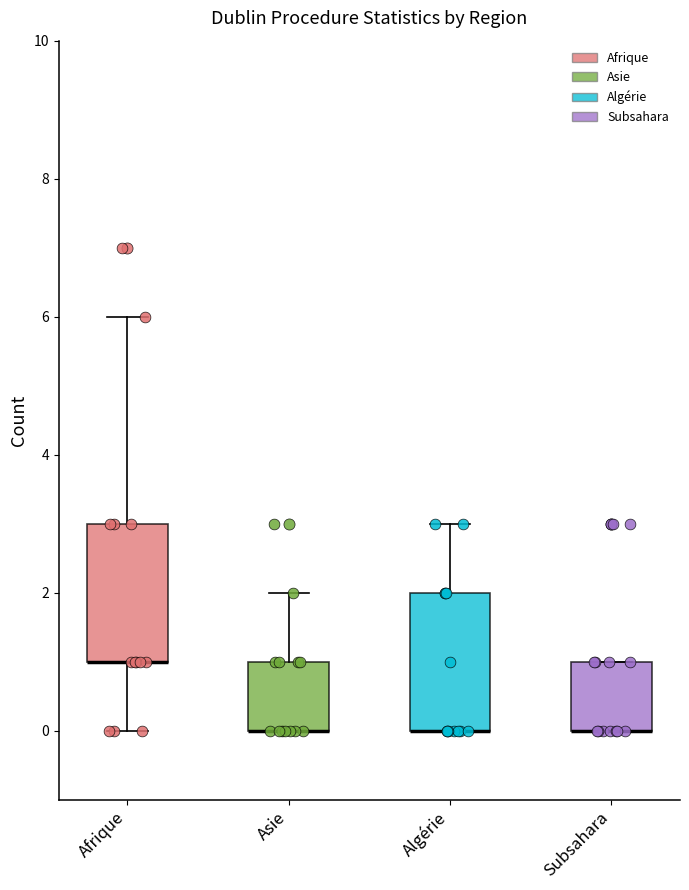

Where does the upper whisker of the box for Algérie end on the y-axis? The values are not printed on the chart, so give them approximately, as read against the axis.

3